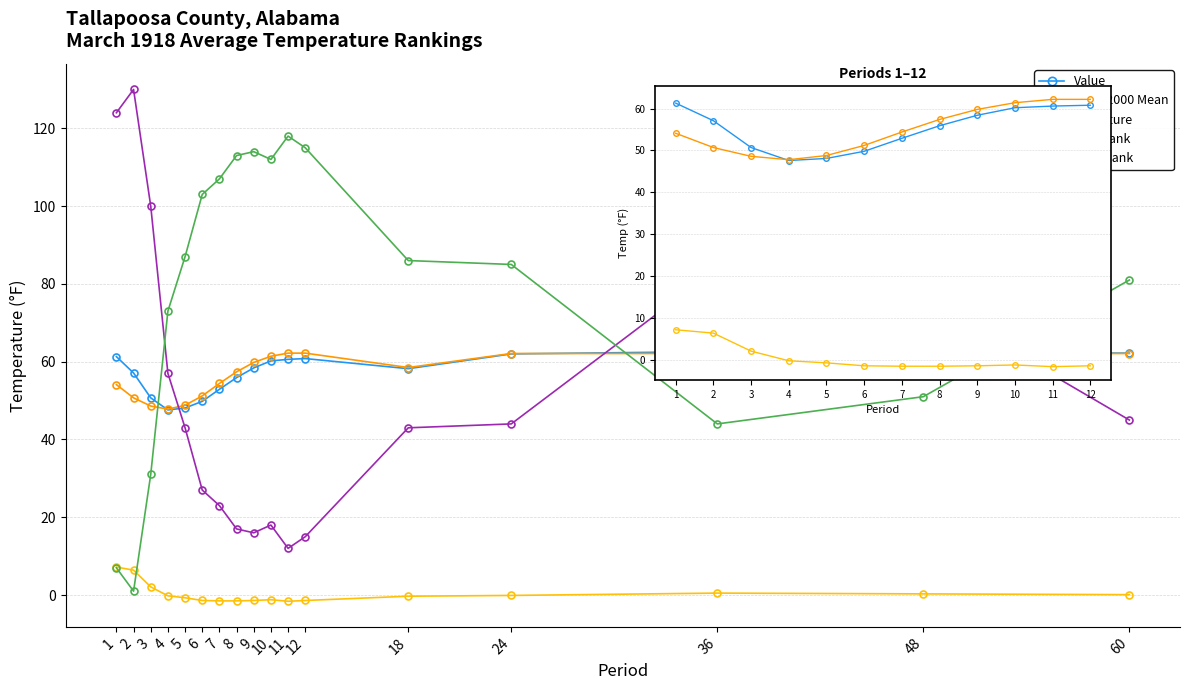

Reading left to right, transcribe all the data shown in this chart.

Value: 1=61.3	2=57.1	3=50.7	4=47.6	5=48.1	6=49.8	7=52.9	8=55.9	9=58.4	10=60.2	11=60.6	12=60.8	18=58.2	24=62.0	36=62.6	48=62.4	60=62.2
1901-2000 Mean: 1=54.1	2=50.7	3=48.6	4=47.8	5=48.8	6=51.2	7=54.4	8=57.4	9=59.8	10=61.4	11=62.2	12=62.2	18=58.5	24=62.1	36=62.1	48=62.1	60=62.1
Departure: 1=7.2	2=6.4	3=2.1	4=-0.2	5=-0.7	6=-1.4	7=-1.5	8=-1.5	9=-1.4	10=-1.2	11=-1.6	12=-1.4	18=-0.3	24=-0.1	36=0.5	48=0.3	60=0.1
Low Rank: 1=124.0	2=130.0	3=100.0	4=57.0	5=43.0	6=27.0	7=23.0	8=17.0	9=16.0	10=18.0	11=12.0	12=15.0	18=43.0	24=44.0	36=84.0	48=76.0	60=45.0
High Rank: 1=7.0	2=1.0	3=31.0	4=73.0	5=87.0	6=103.0	7=107.0	8=113.0	9=114.0	10=112.0	11=118.0	12=115.0	18=86.0	24=85.0	36=44.0	48=51.0	60=81.0